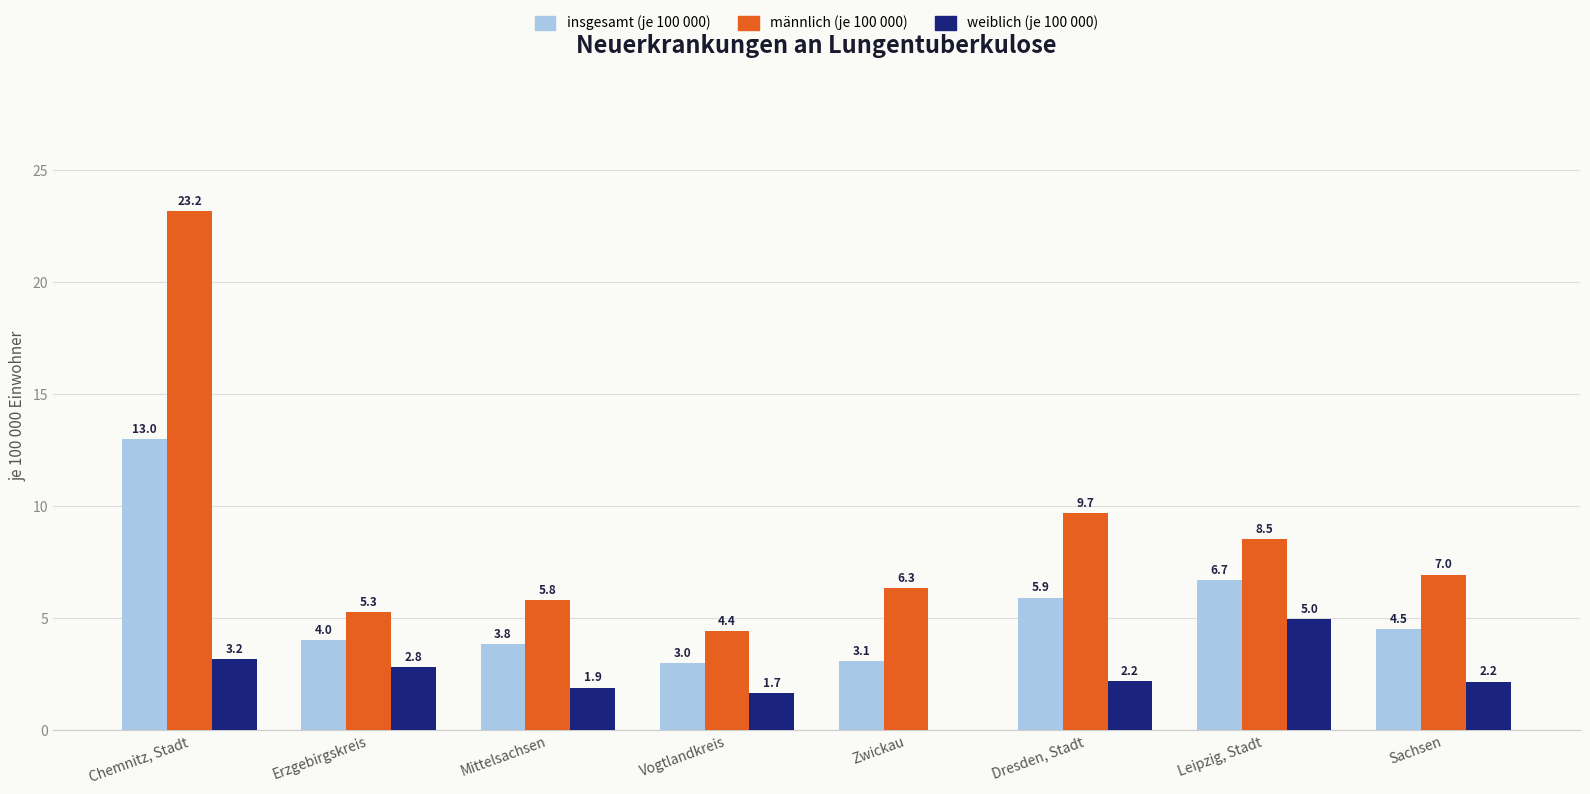

Is it true that männlich (je 100 000) equals 7.7 at Mittelsachsen?

False